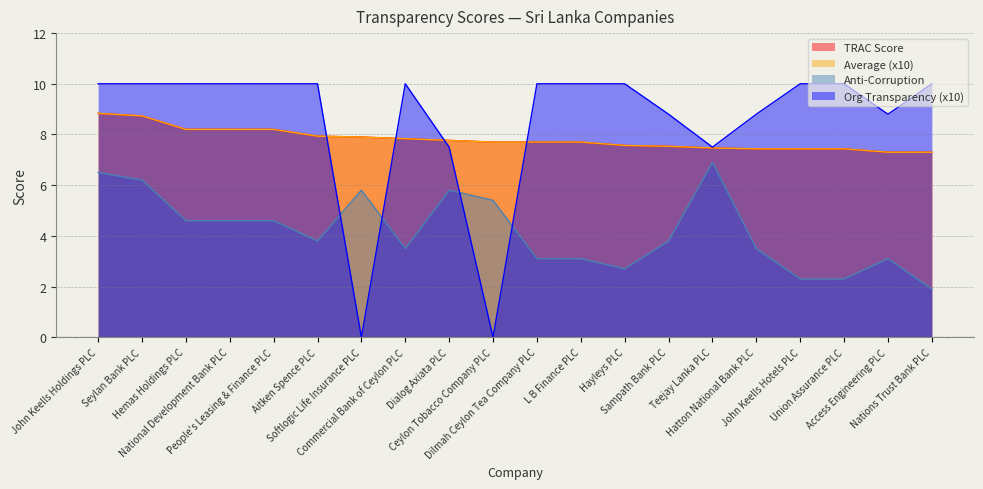

Is the value of TRAC Score at Teejay Lanka PLC greater than the value of Average (x10) at Ceylon Tobacco Company PLC?

No